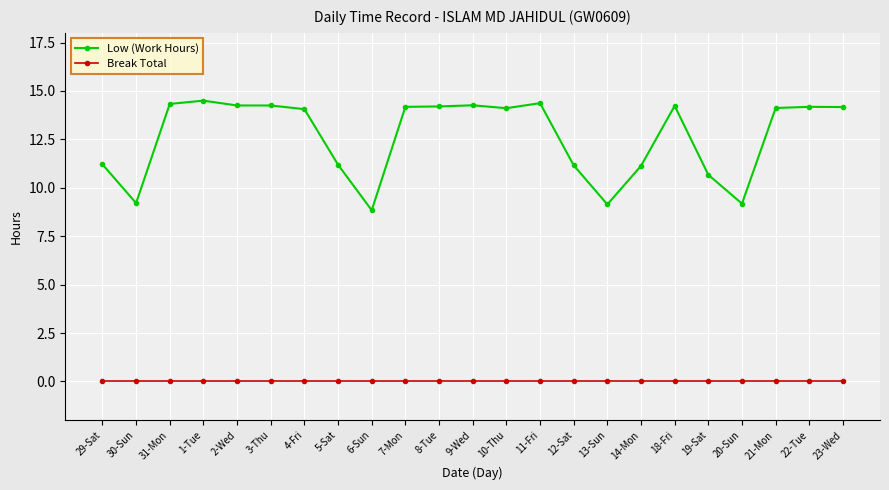

True or false: Low (Work Hours) and Break Total cross at least once.

False